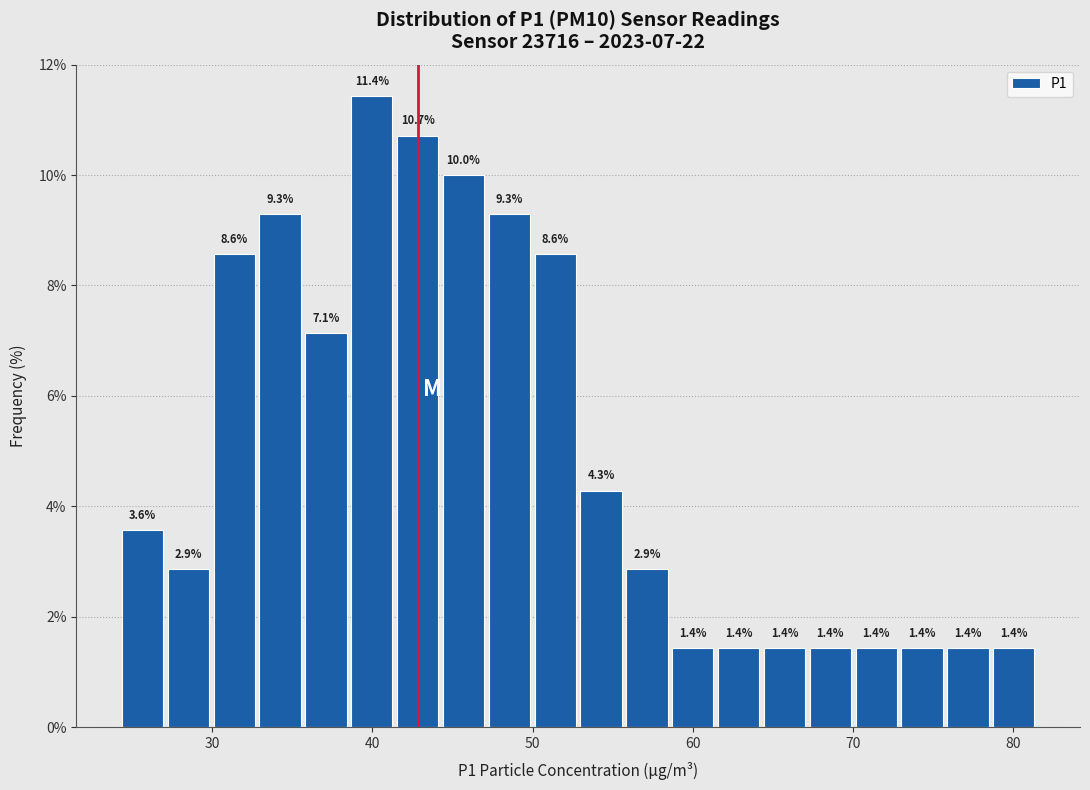

Read against the x-axis, roughly where is the centre of the tallest bar?

40